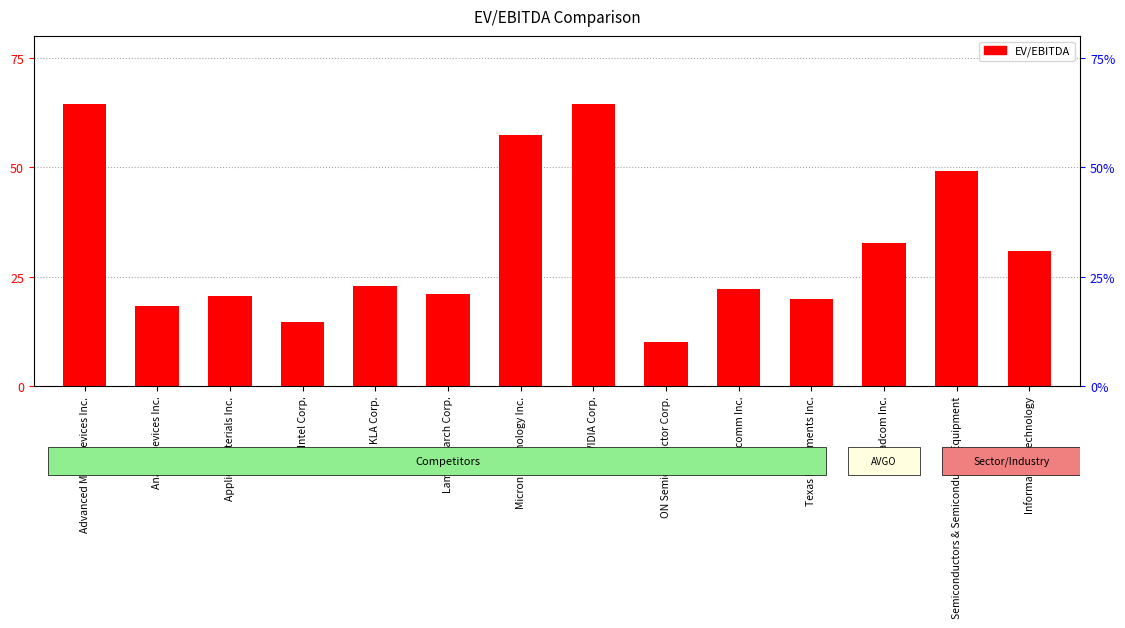

Where does the data first go above 22?

Advanced Micro Devices Inc.